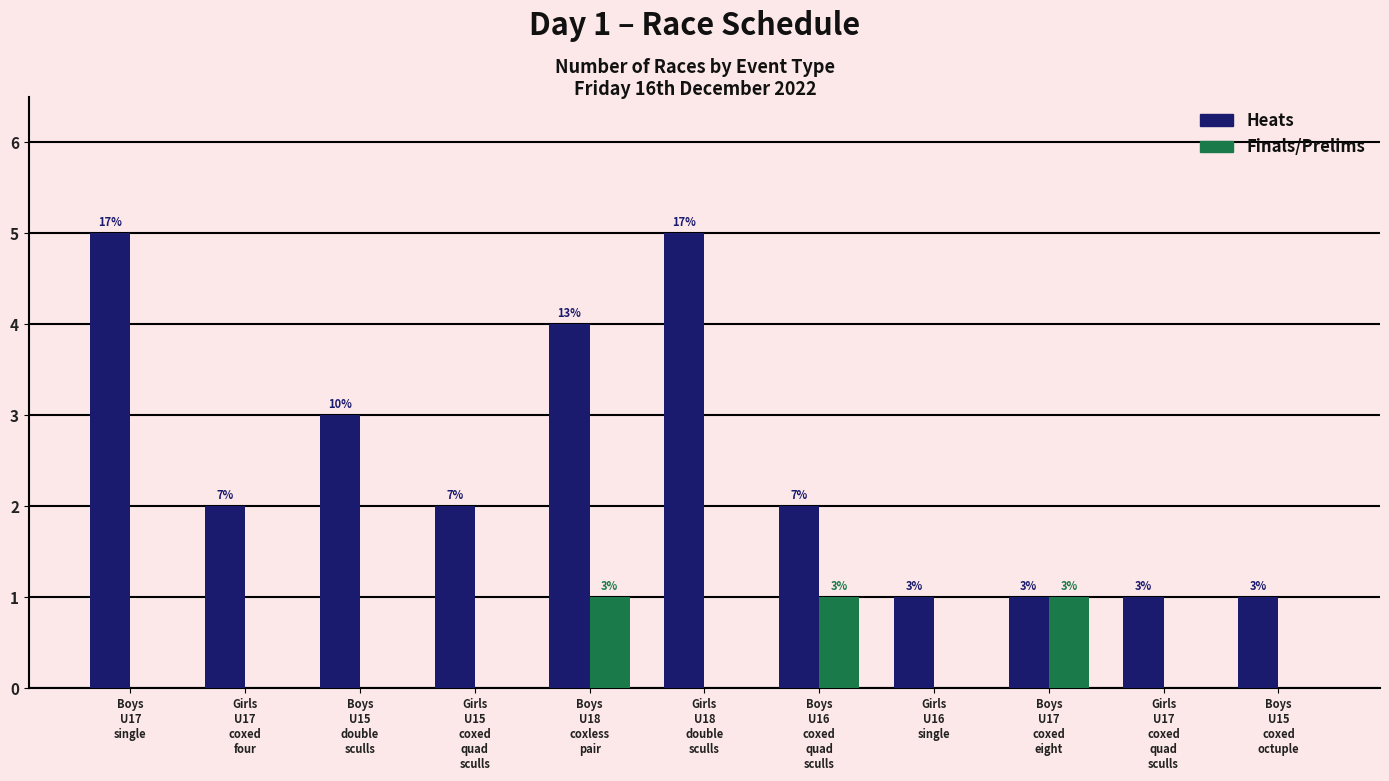

Which series has the largest total across all categories?

Heats